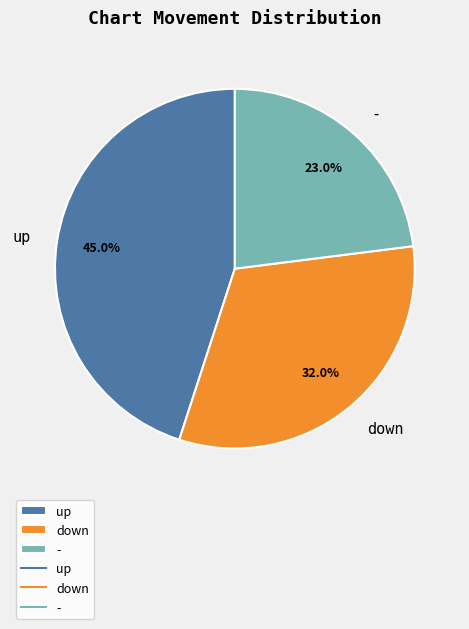

Count the number of slices in the pie.

3